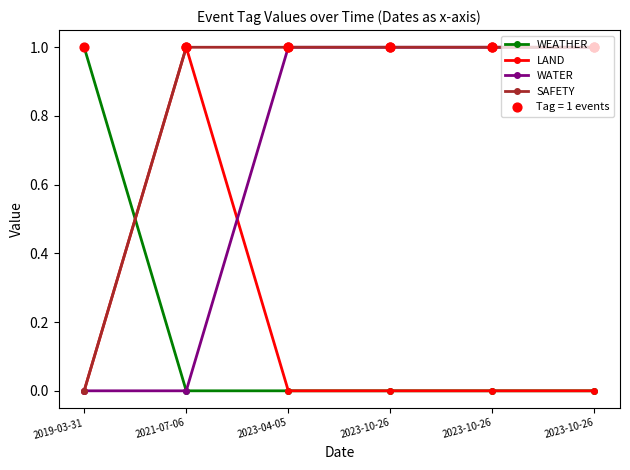

How many series are shown in this chart?

4